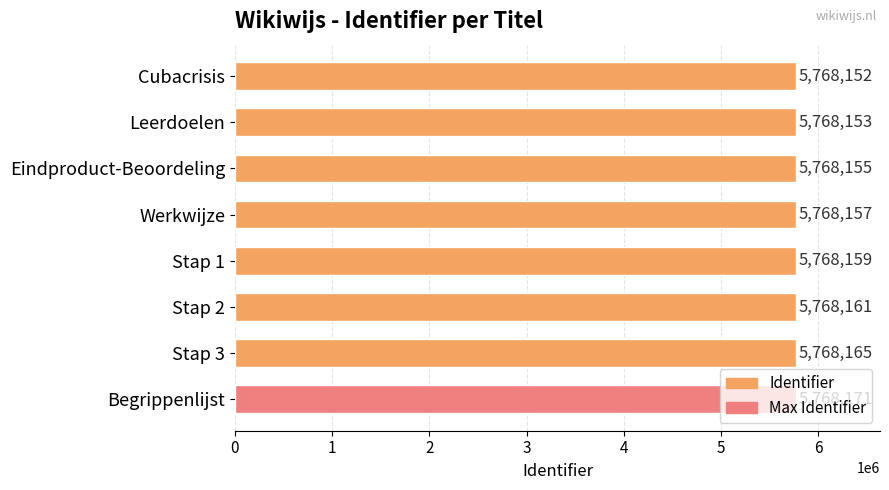

List the labels in order of value, smallest first.

Cubacrisis, Leerdoelen, Eindproduct-Beoordeling, Werkwijze, Stap 1, Stap 2, Stap 3, Begrippenlijst